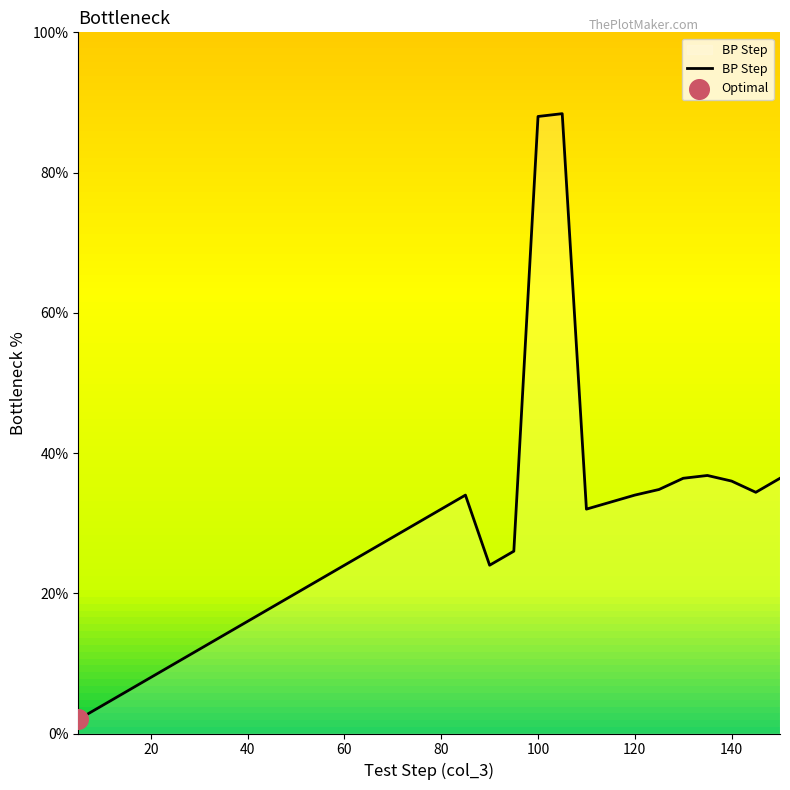

What is the greatest value displayed?

88.4